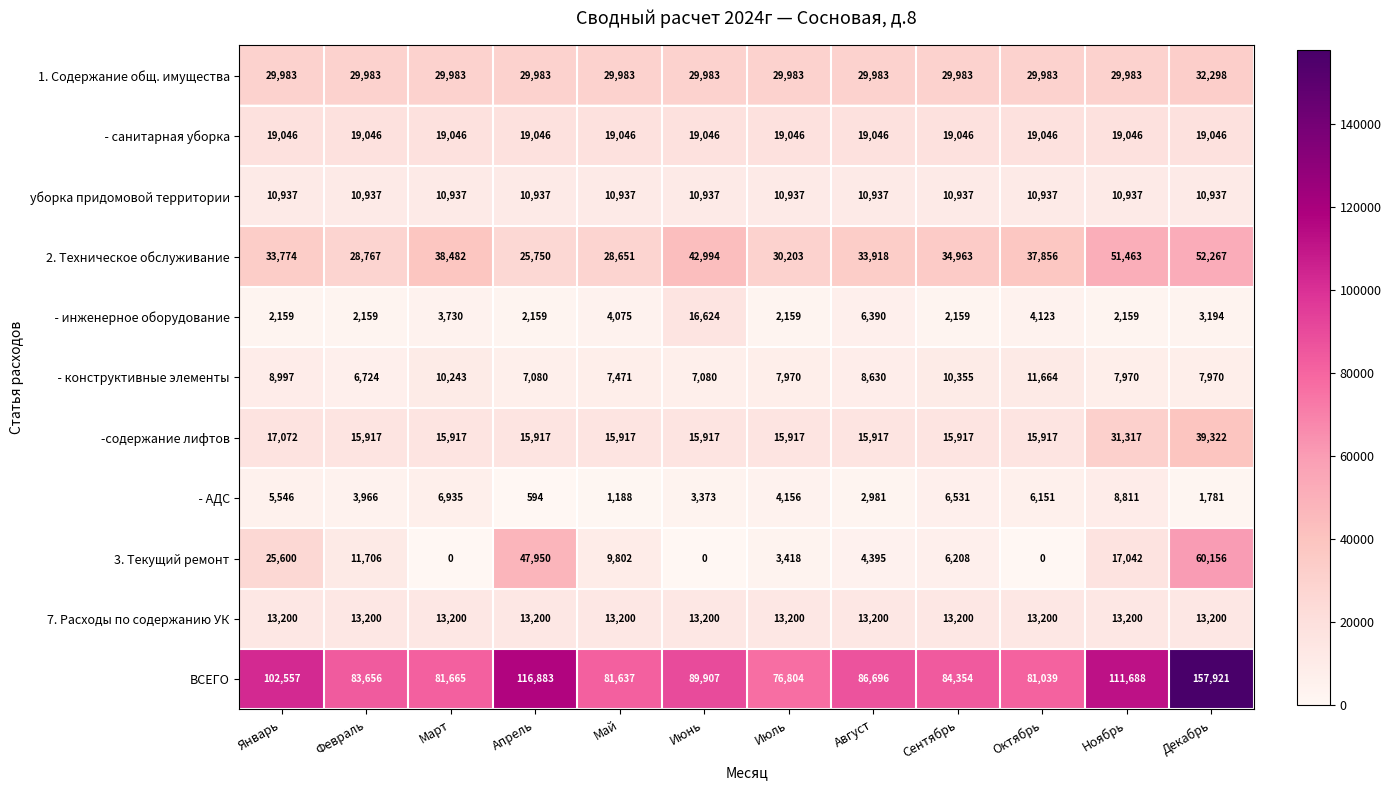

Which series has the largest range (max minus min)?

ВСЕГО